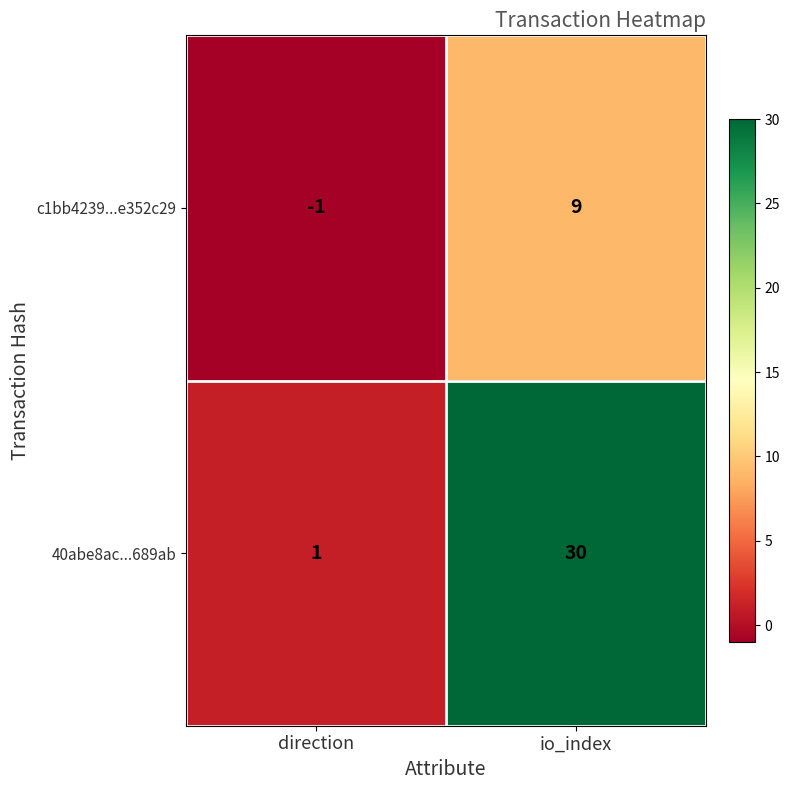

What is the sum of the 40abe8ac...689ab values at direction and io_index?

31